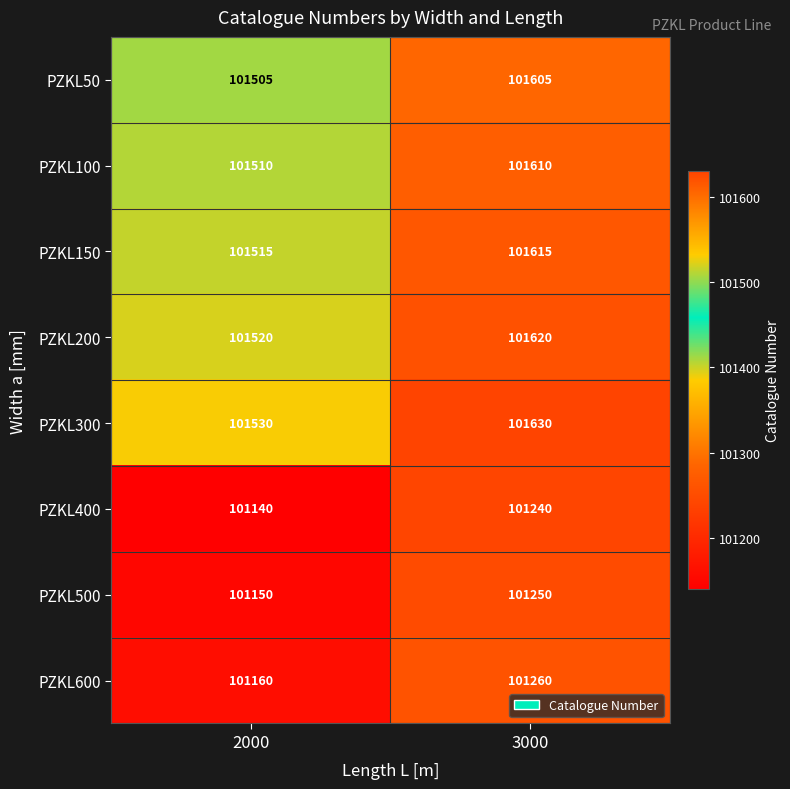

What is the average value of the PZKL200 series?

101570